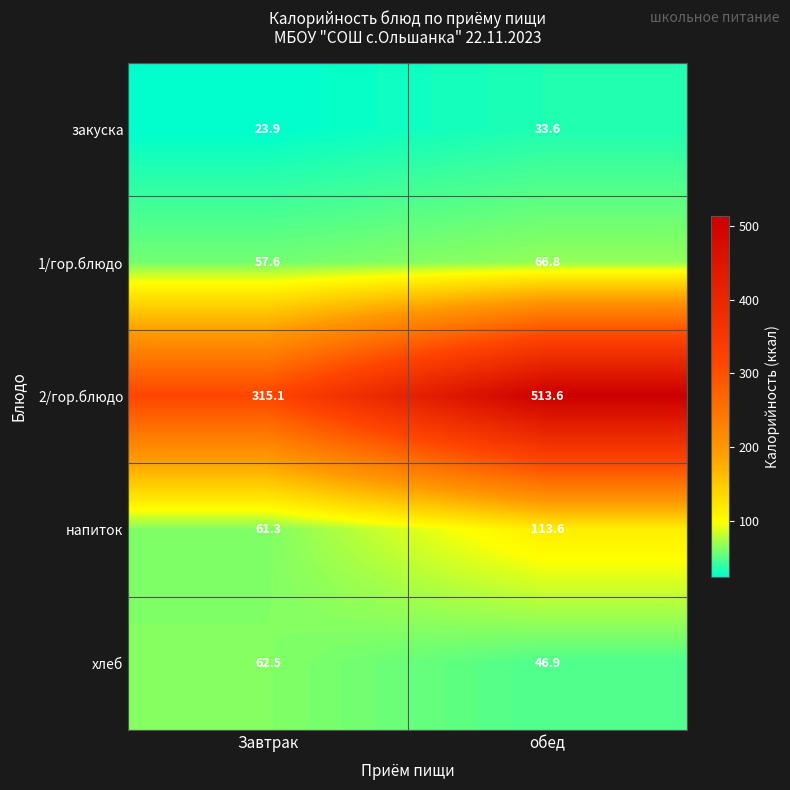

At which category does the chart reach its peak across all series?

обед